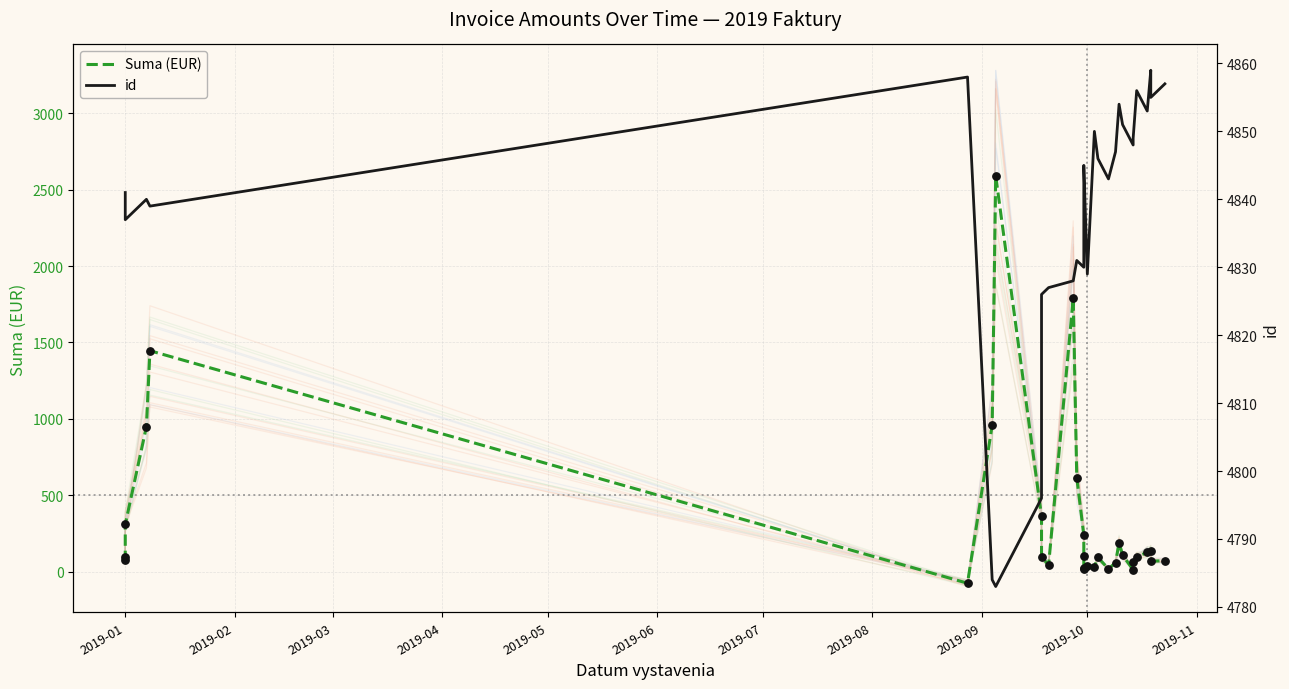

Is the value of id at 25 greater than the value of Suma (EUR) at 26?

Yes